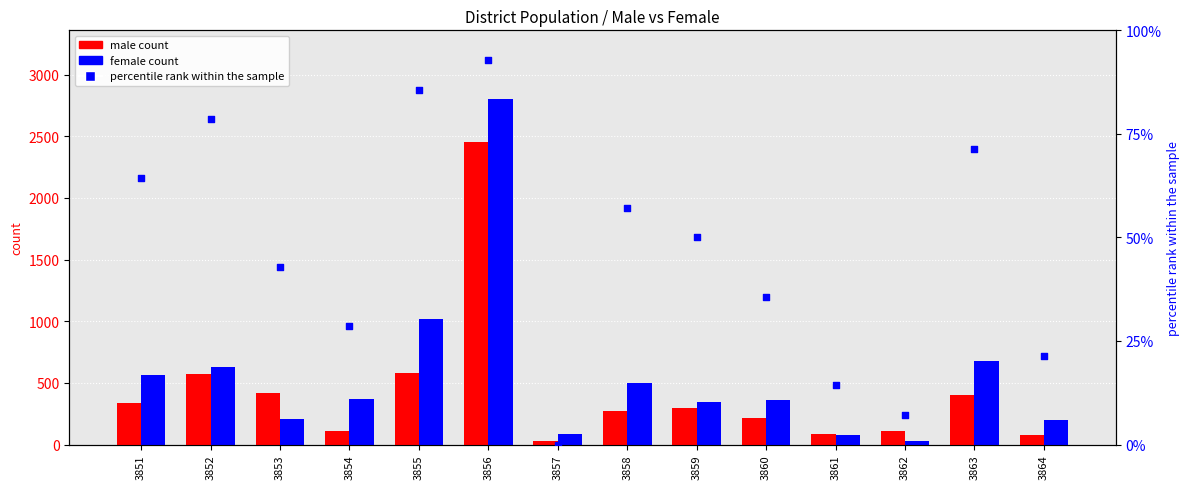

Is the value of male count at 3853 greater than the value of female count at 3861?

Yes